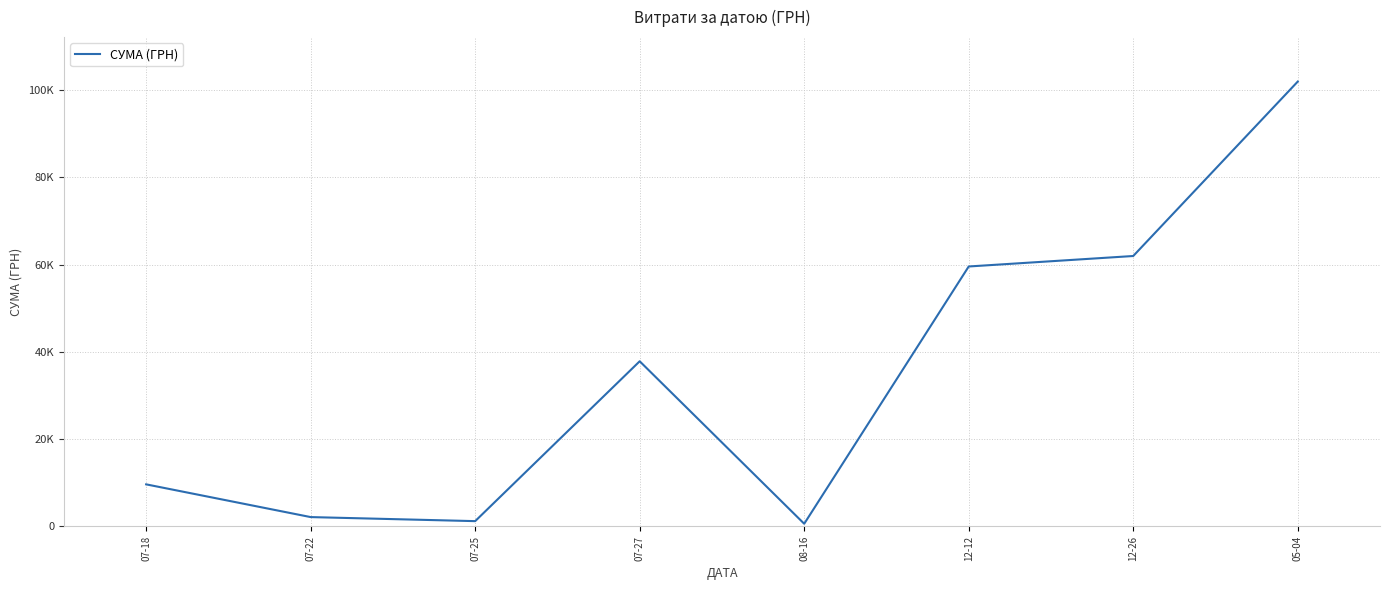

Rank the categories by value from lowest to highest.

08-16, 07-25, 07-22, 07-18, 07-27, 12-12, 12-26, 05-04